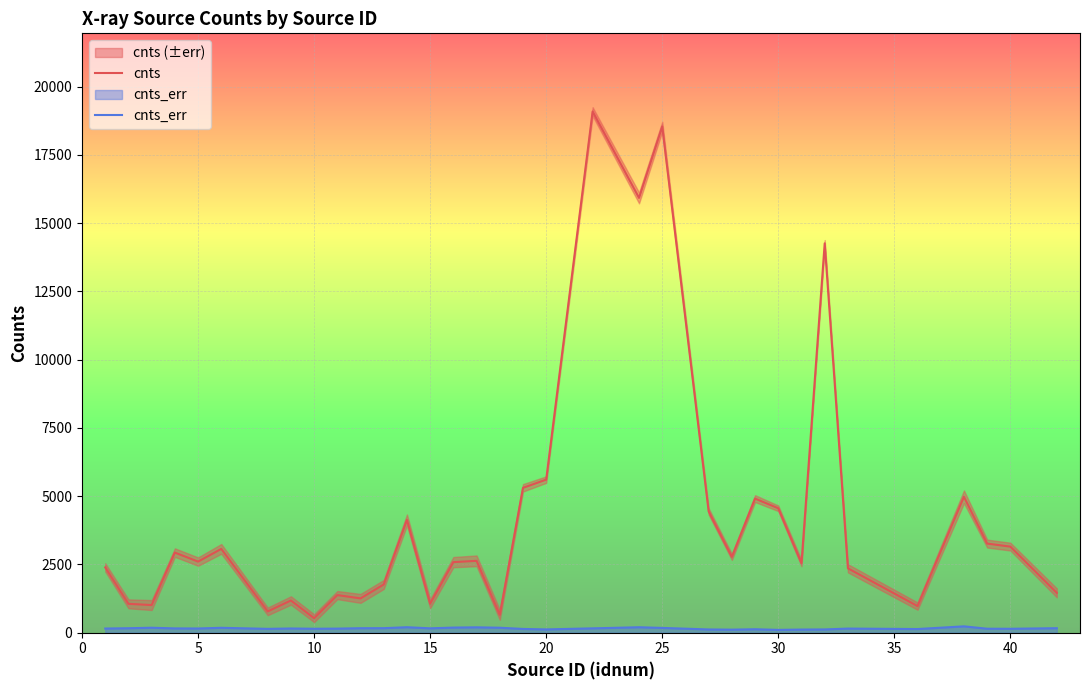

What is the maximum value for cnts?

19090.5